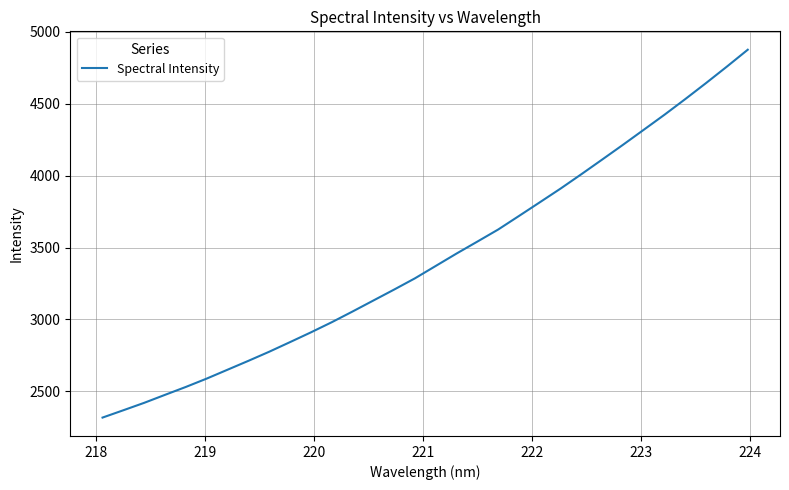

True or false: there are more than 1 points higher than both neighbors.

False